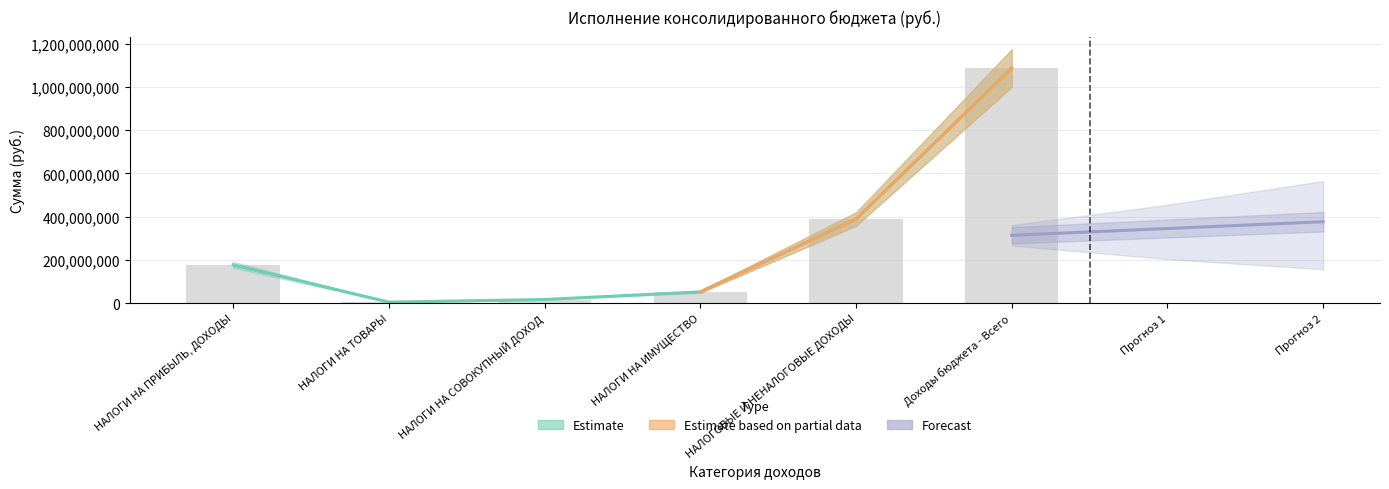

Is it true that Утв. консолид. бюджет equals 177311000.0 at НАЛОГИ НА ПРИБЫЛЬ, ДОХОДЫ?

True